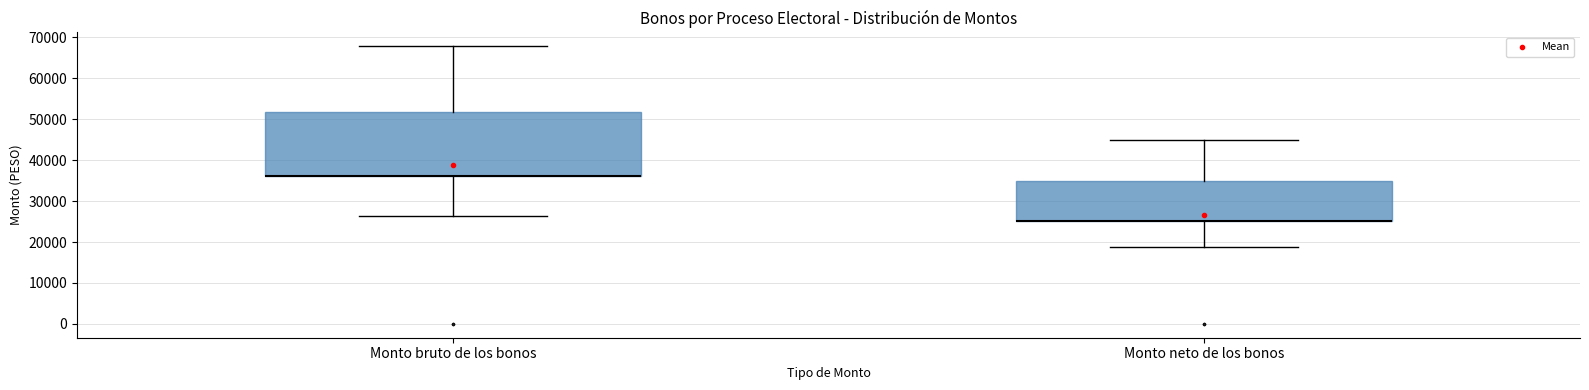

Where does the lower whisker of the box for Monto neto de los bonos end on the y-axis? The values are not printed on the chart, so give them approximately, as read against the axis.

19000